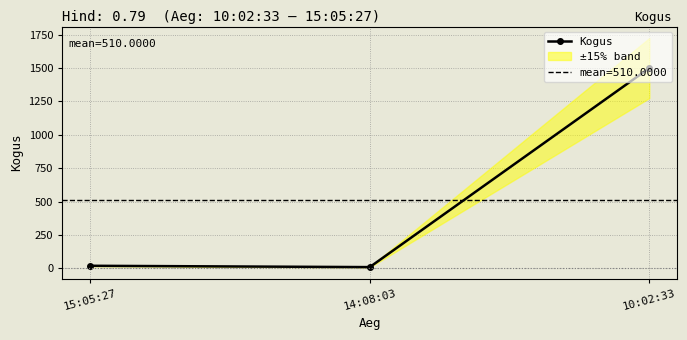

Where does the data first go above 20?

10:02:33